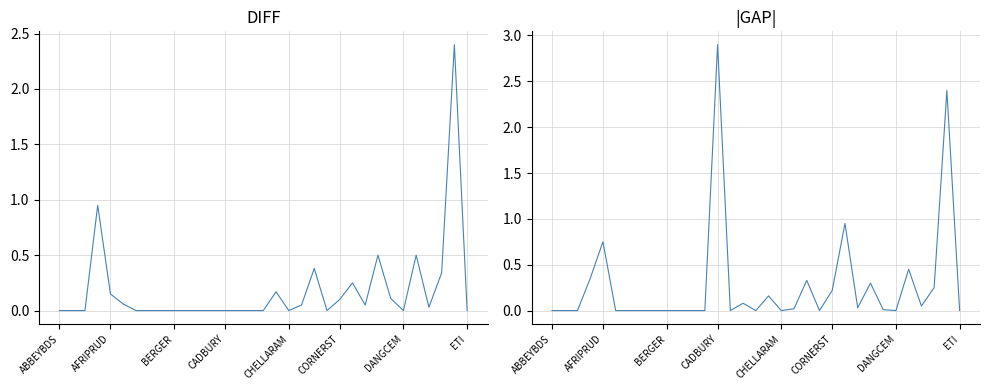

True or false: |GAP| has a value of 1.2 at AFRIPRUD.

False